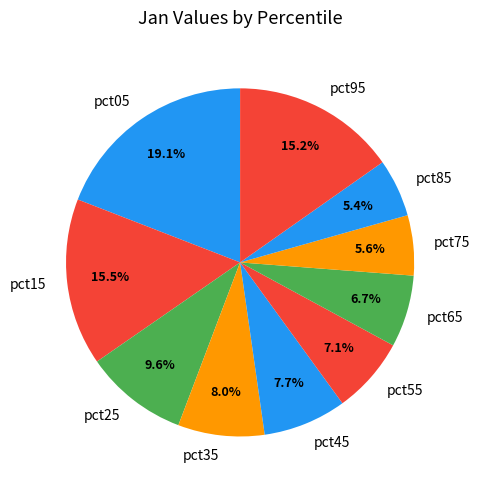

Is it true that pct55 is 1% of the pie?

False